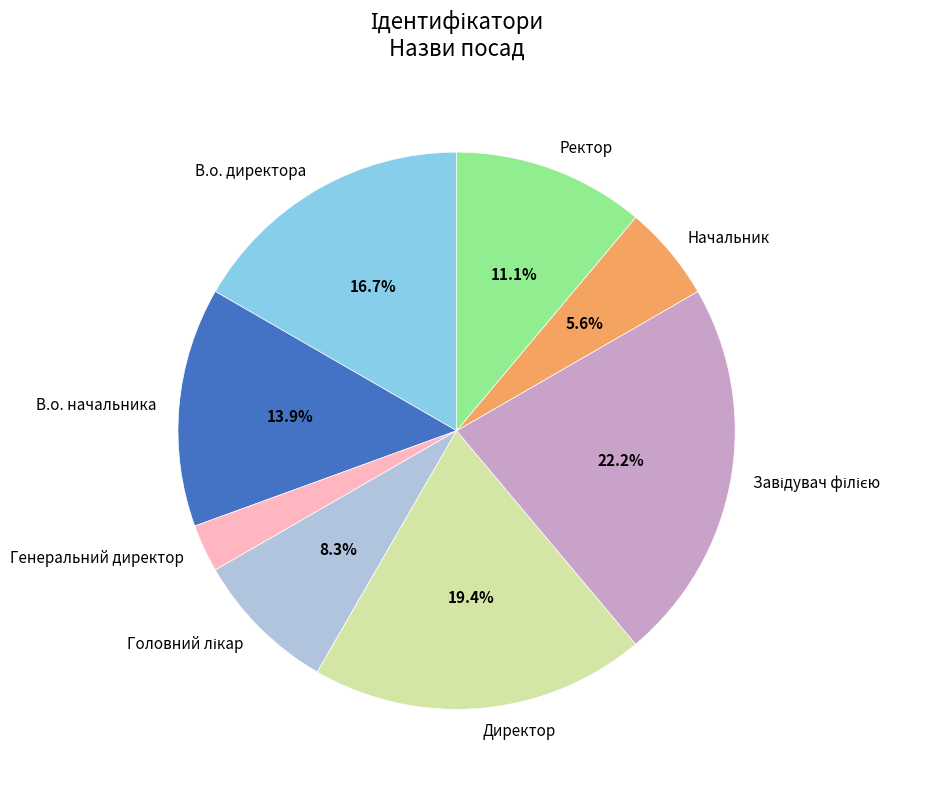

Does В.о. директора represent more than half of the total?

No